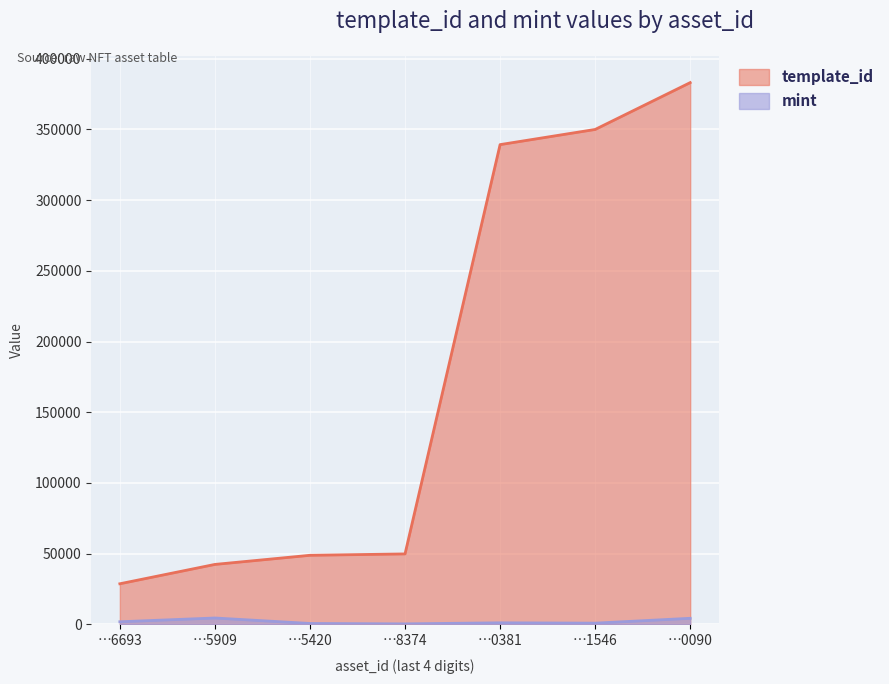

What is the highest value of the mint series?

4540